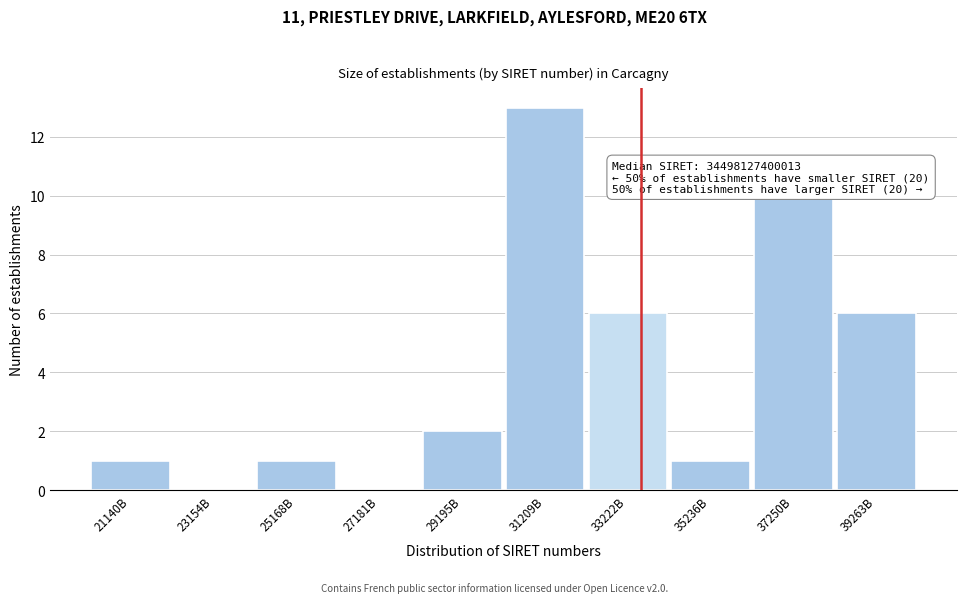

Reading left to right, transcribe all the data shown in this chart.

21140B=1	23154B=0	25168B=1	27181B=0	29195B=2	31209B=13	33222B=6	35236B=1	37250B=10	39263B=6